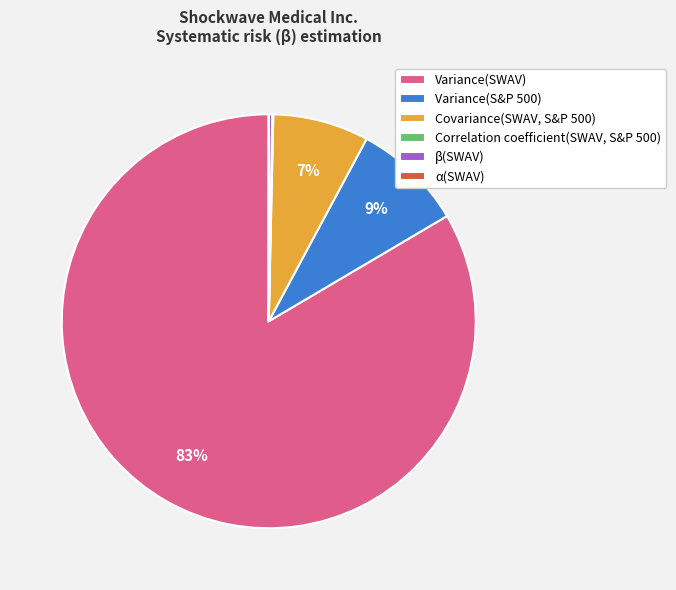

Which slice represents more than half of the pie?

Variance(SWAV)